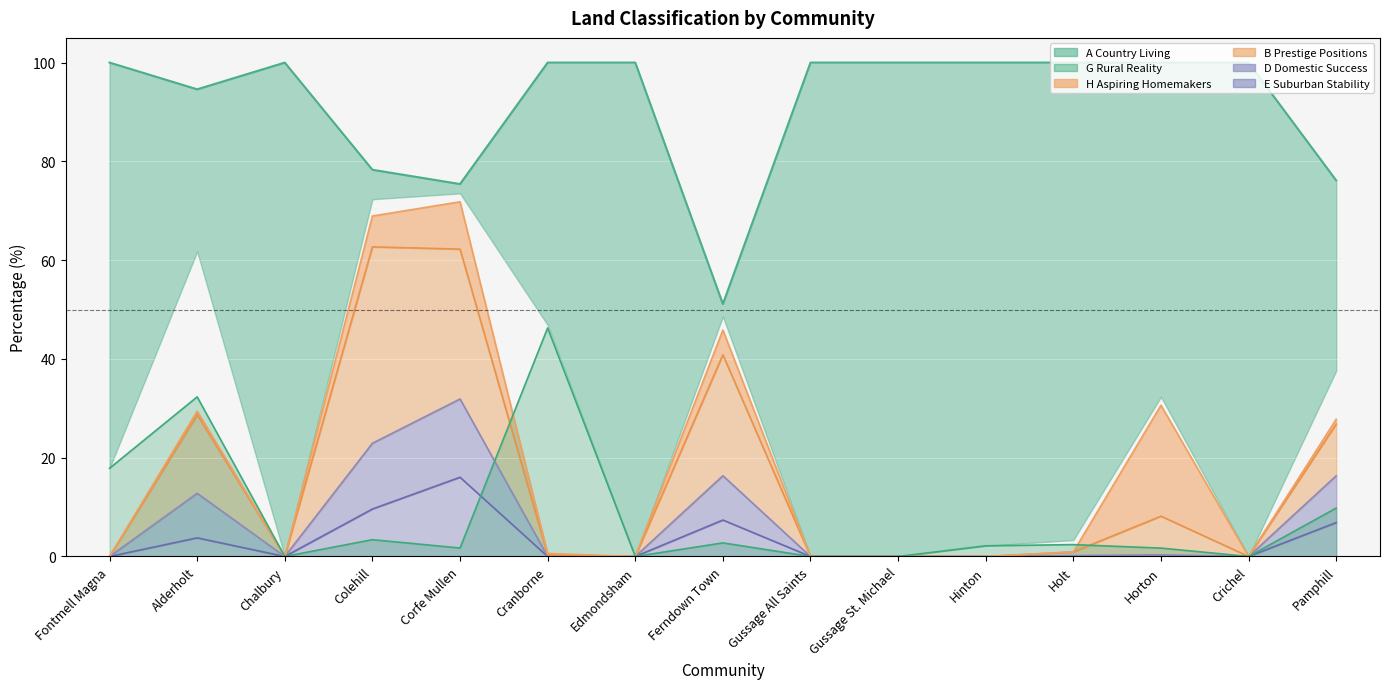

How many interior local peaks does the E Suburban Stability series have?

3